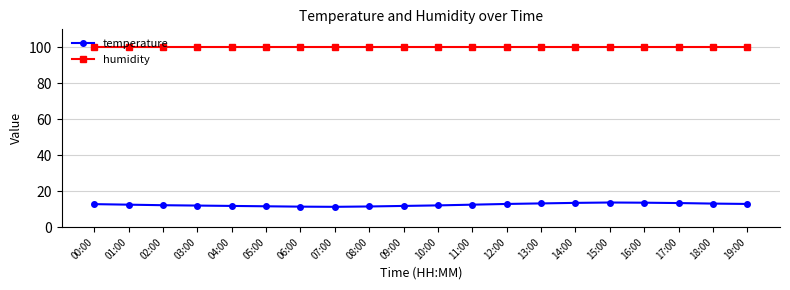

Which series has the largest total across all categories?

humidity